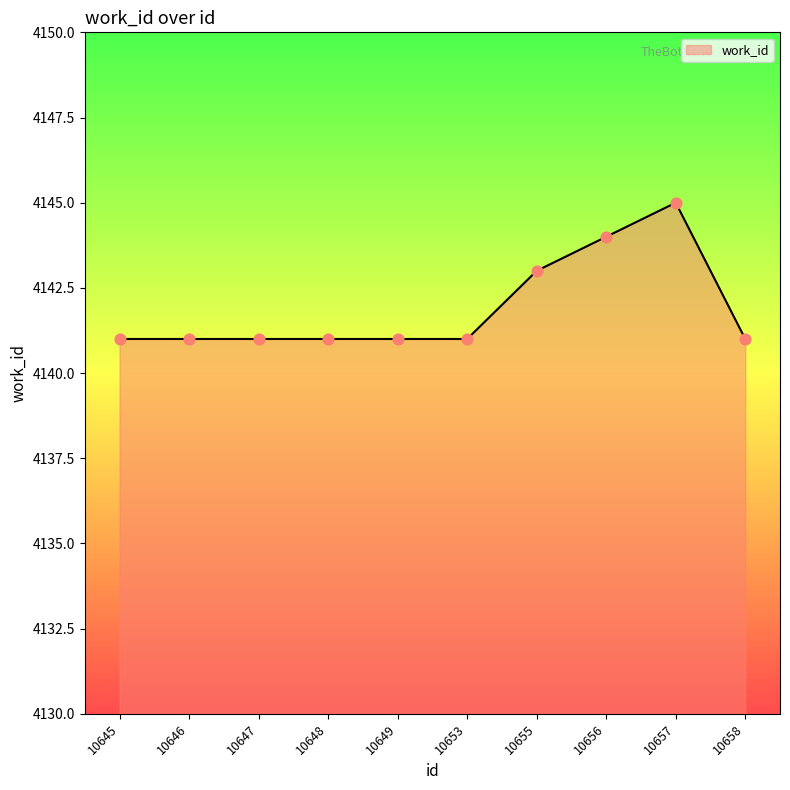

What is the change in value from 10655 to 10656?

+1